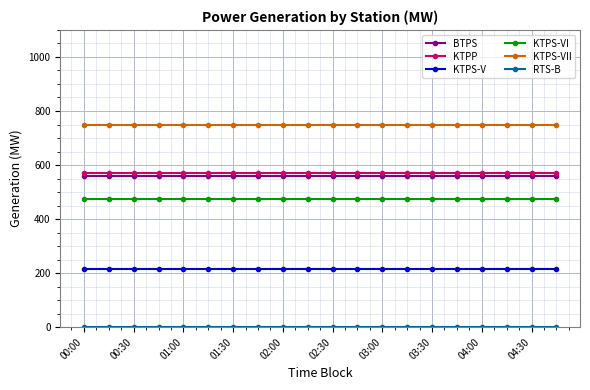

What is the maximum value shown in the chart?

749